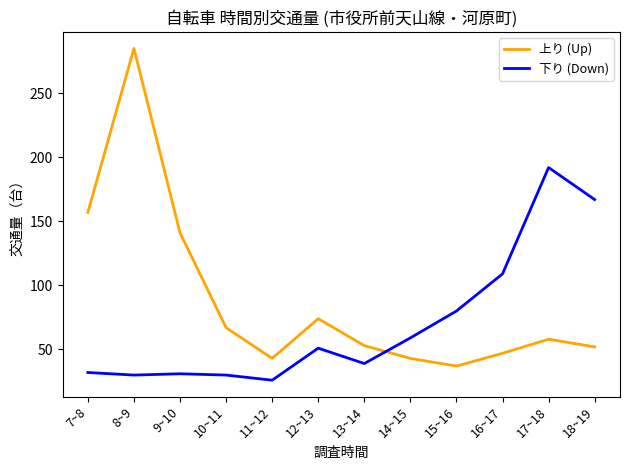

The value of 上り (Up) at 10~11 is 67. True or false?

True